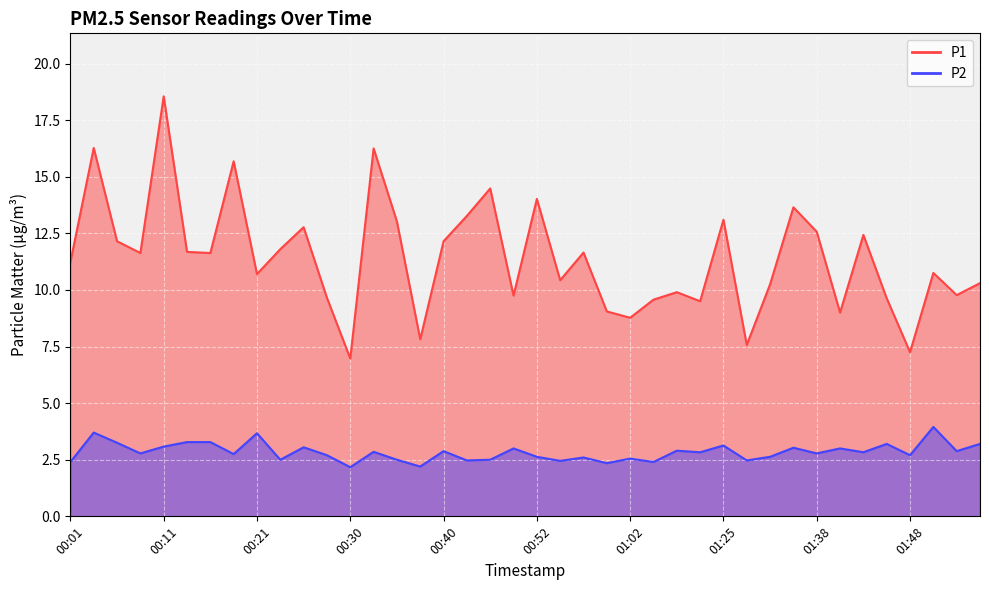

Which series changed the most between 00:23 and 01:20?

P1